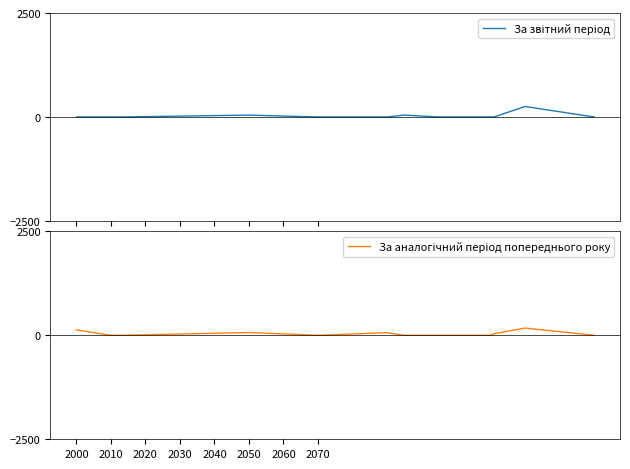

True or false: За аналогічний період попереднього року has more than 2 interior local peaks.

True